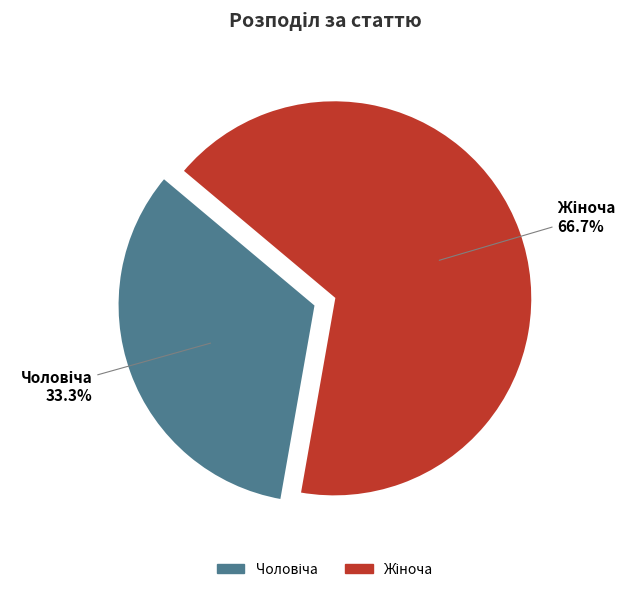

Does any single category account for the majority?

Yes